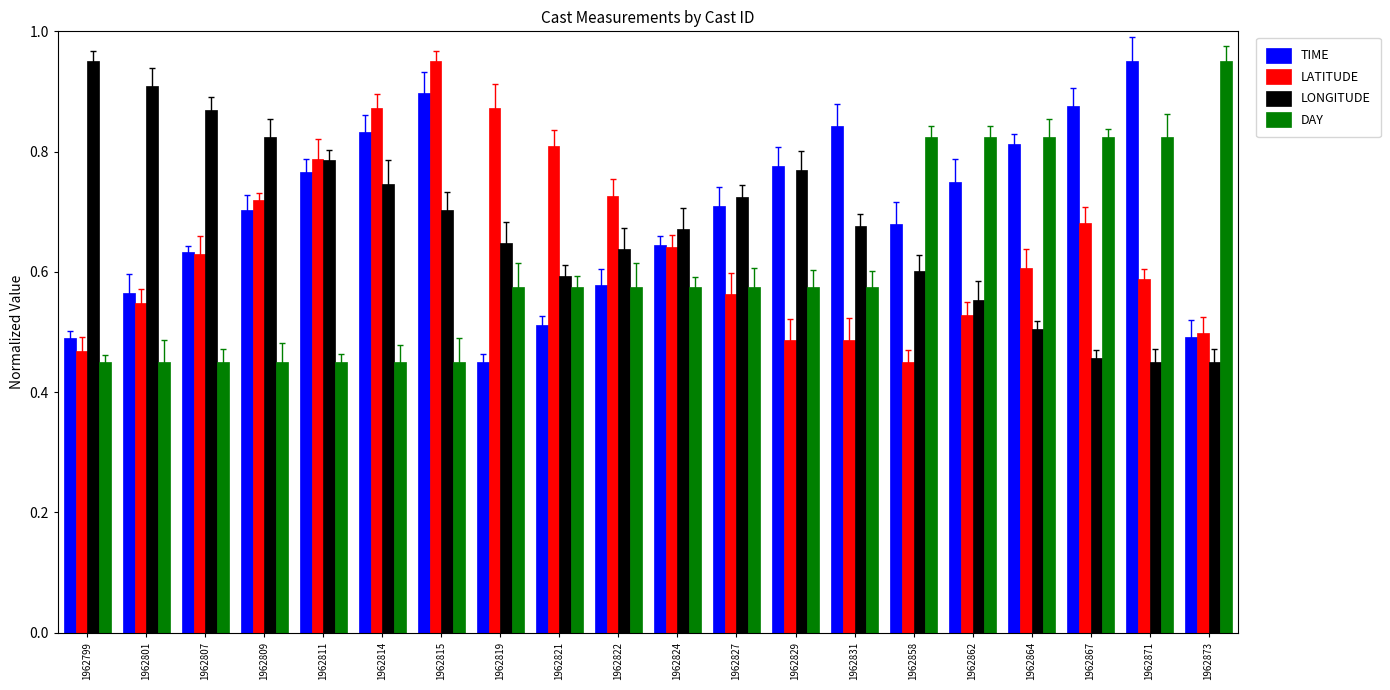

What is the approximate value of TIME at 1962821?

0.5